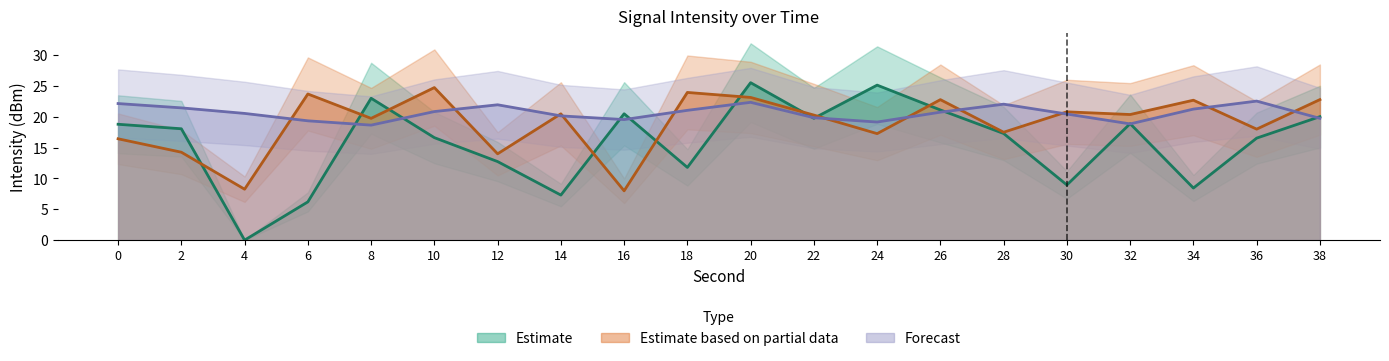

Does the chart have visible grid lines?

No